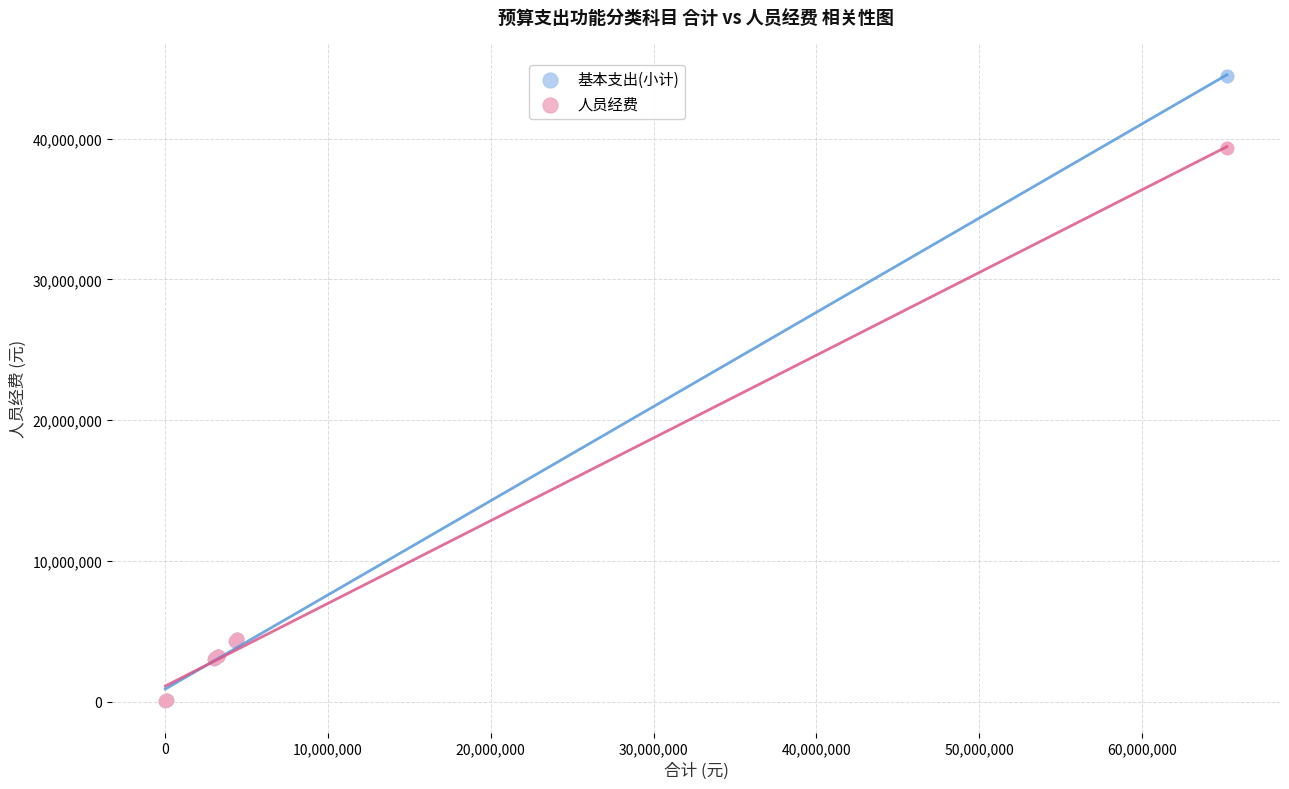

What are all the series names shown in the legend?

基本支出(小计), 人员经费